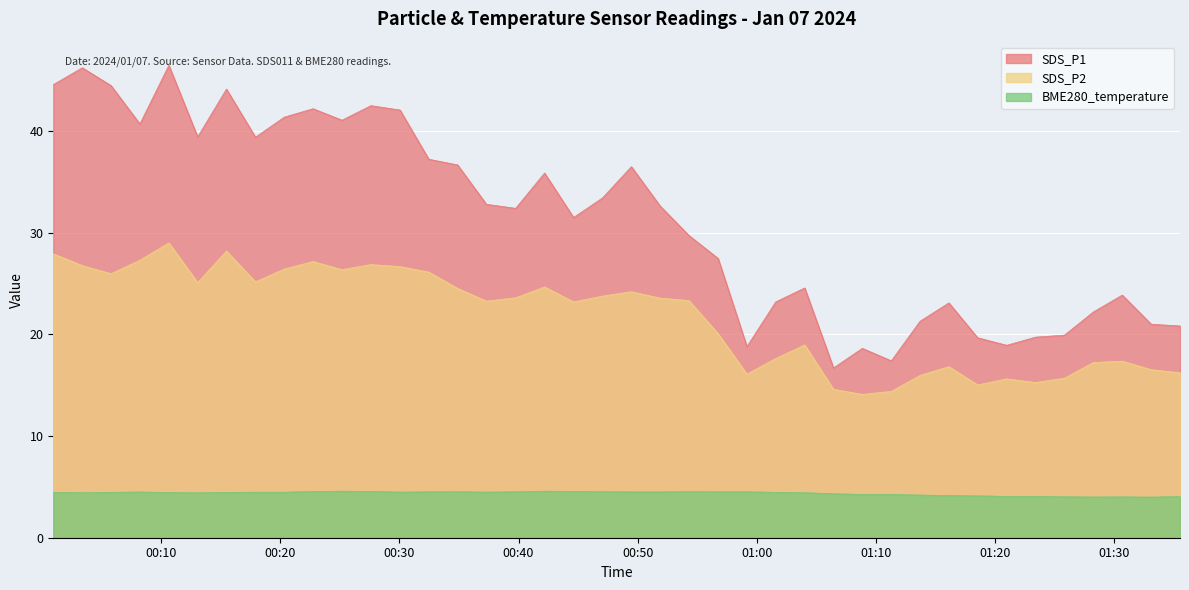

How many lines are shown in the chart?

3